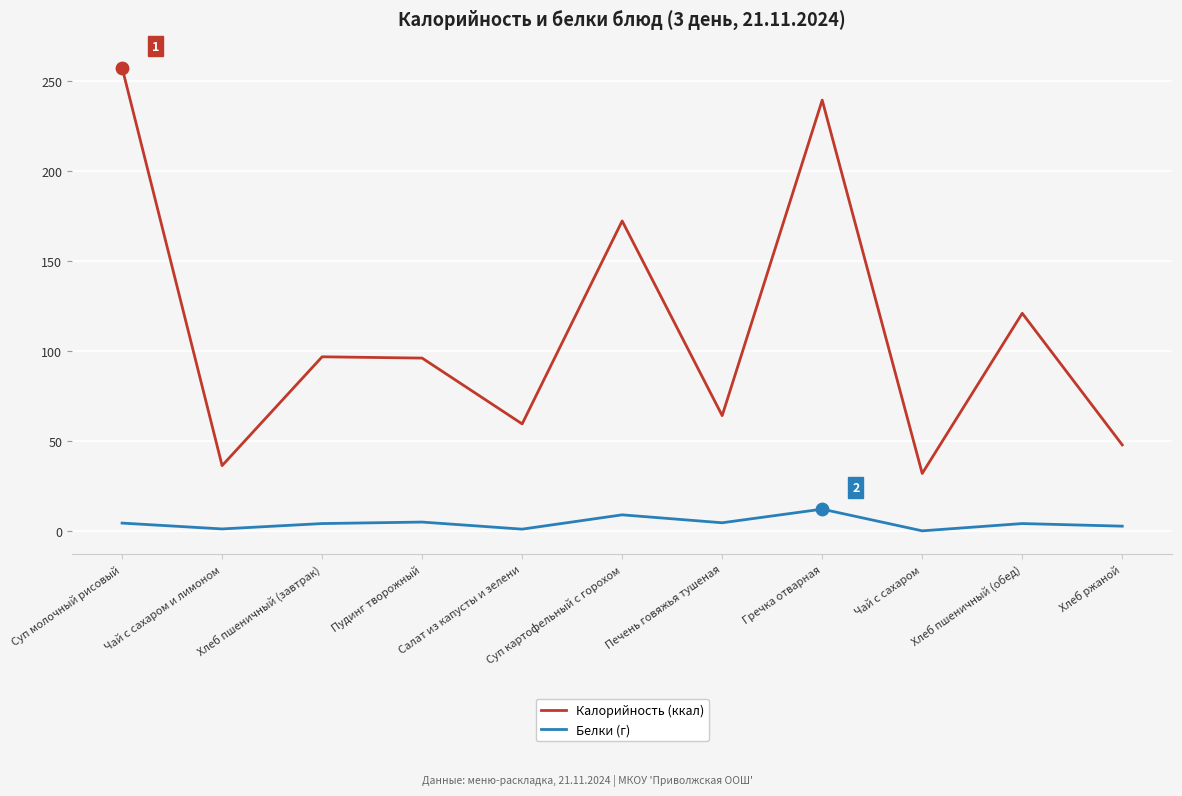

What are all the series names shown in the legend?

Калорийность (ккал), Белки (г)